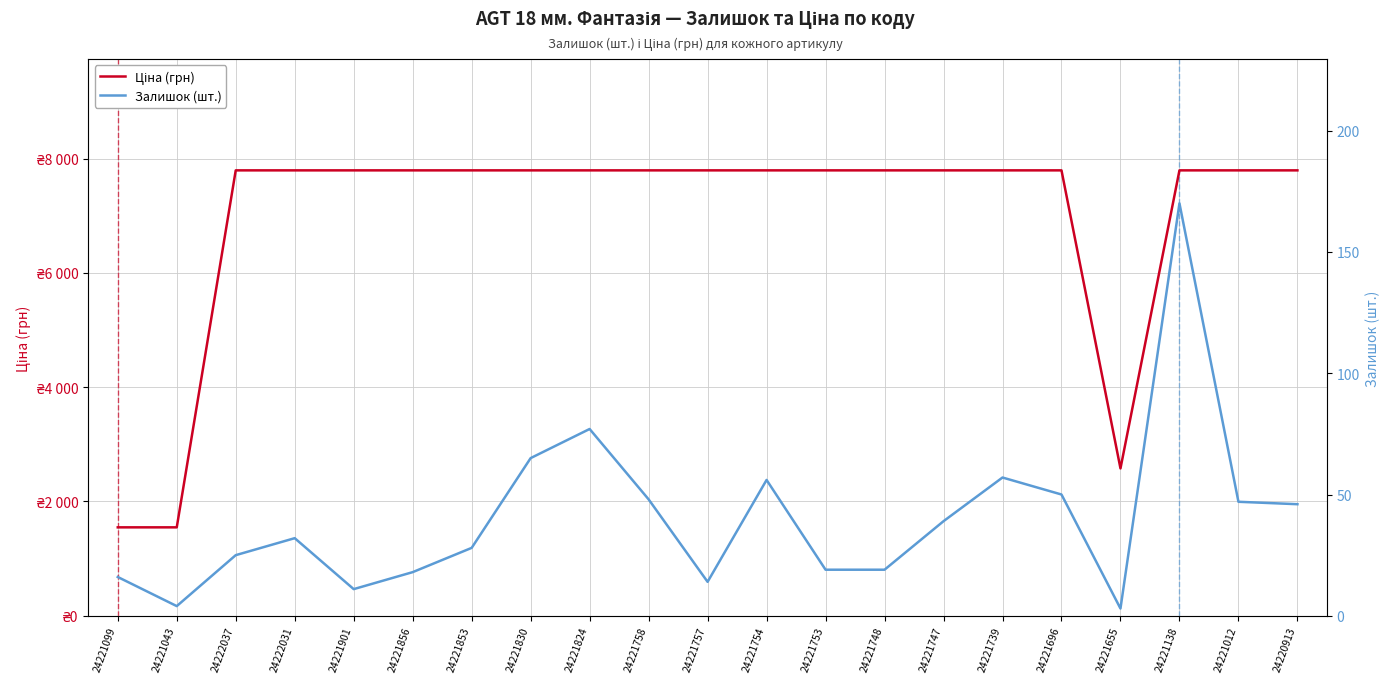

At which category does the chart reach its minimum across all series?

24221655